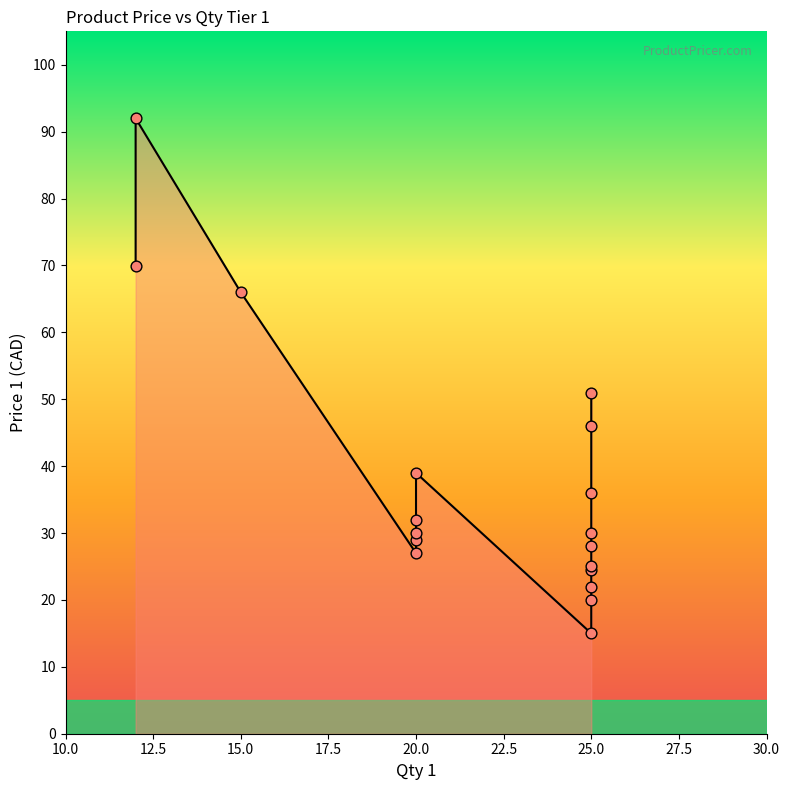

Approximately how many times larger is the value at 30.0 compared to 10.0?

0.2